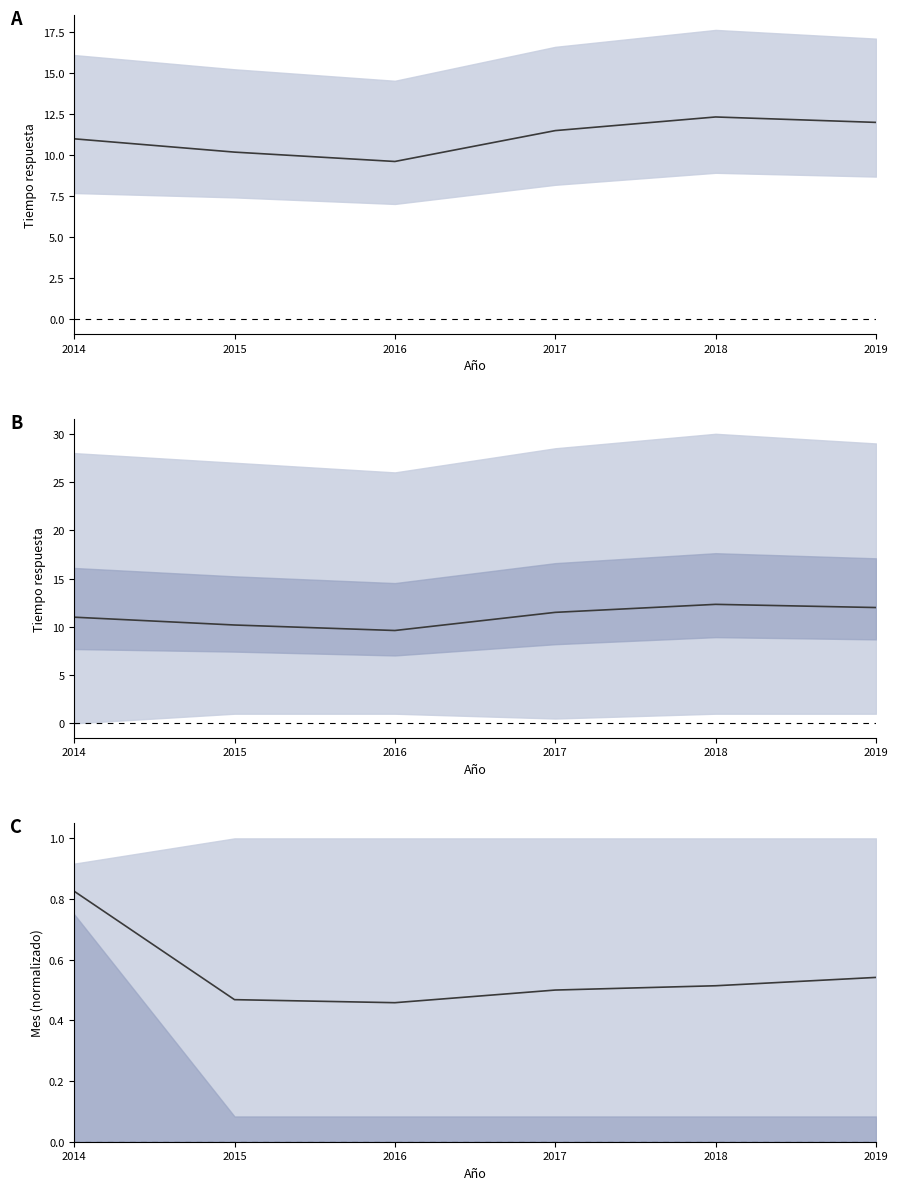

True or false: mean_tiempo_respuesta has a value of 12.0 at 2019.

True